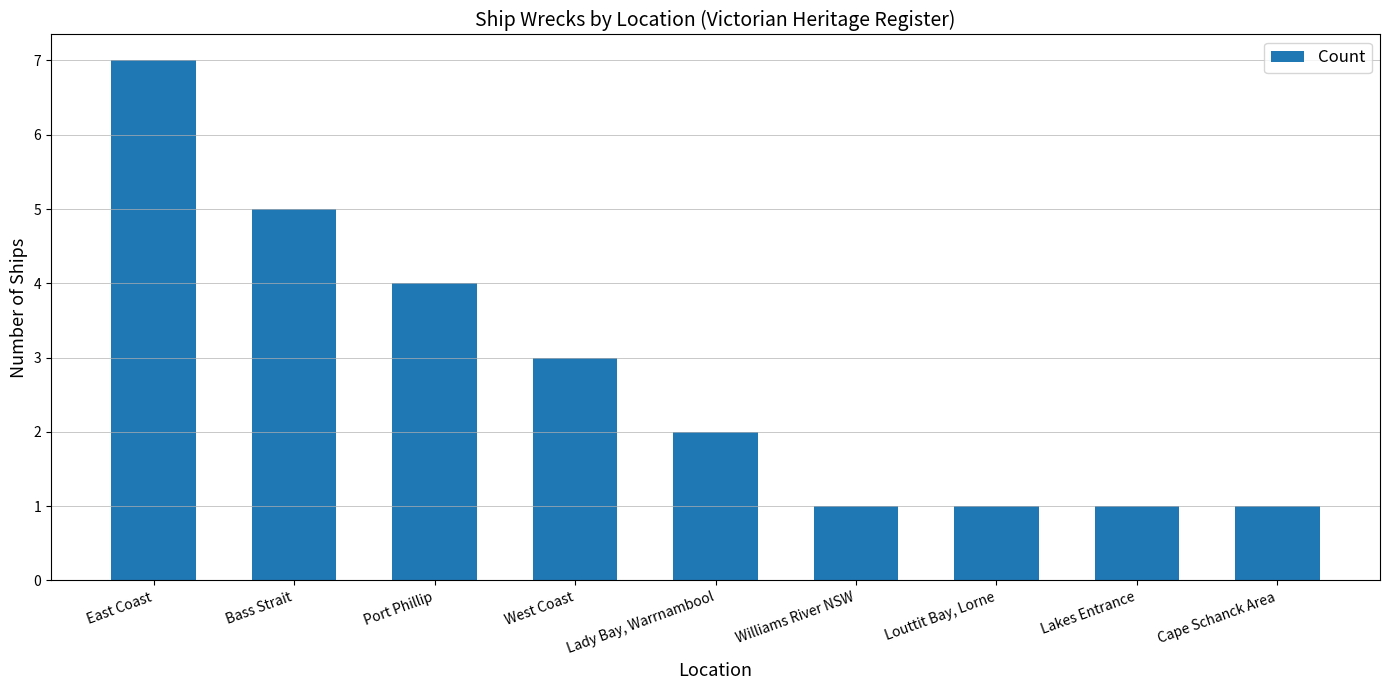

What is the label of the 4th bar from the right?

Williams River NSW